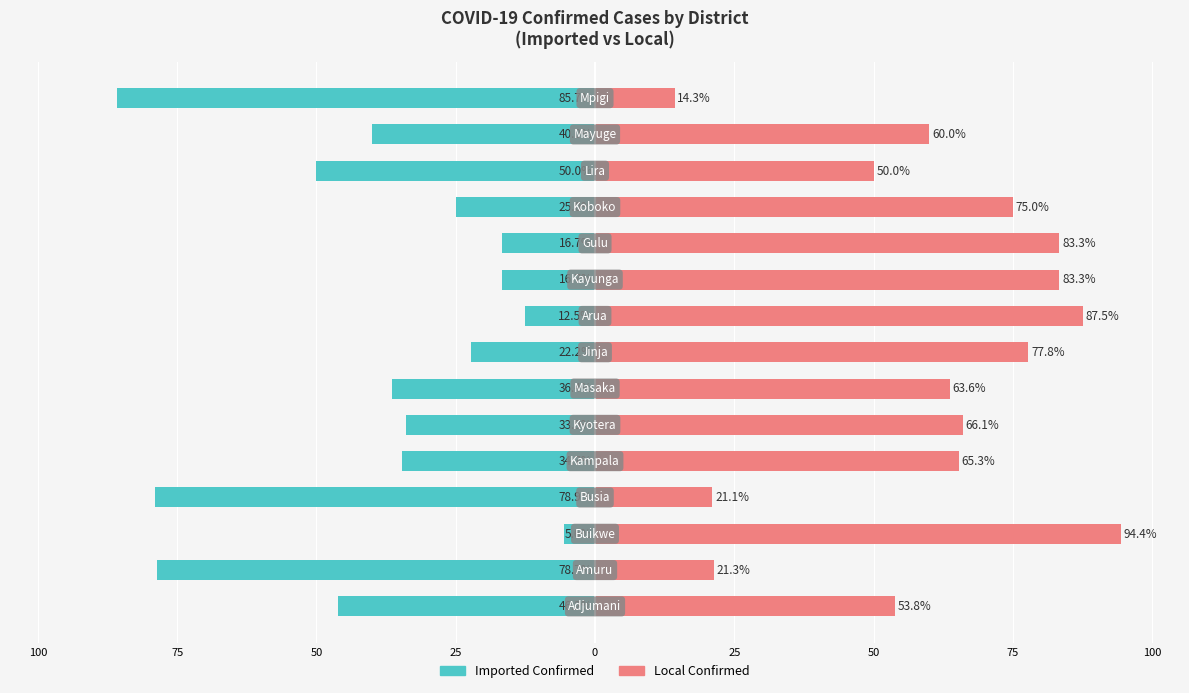

What is the approximate value of Local Confirmed at 13?

60.0